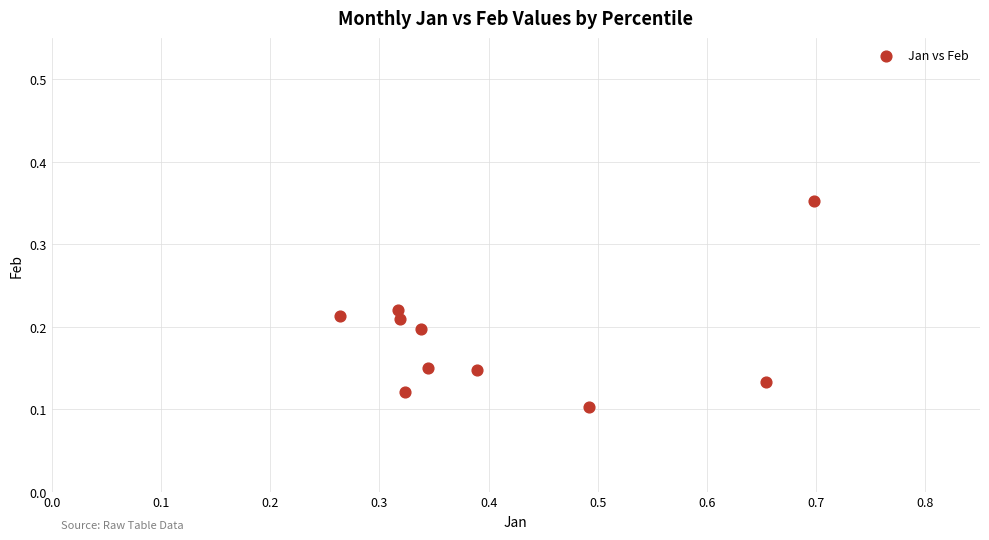

How many points are shown in the scatter plot?

10